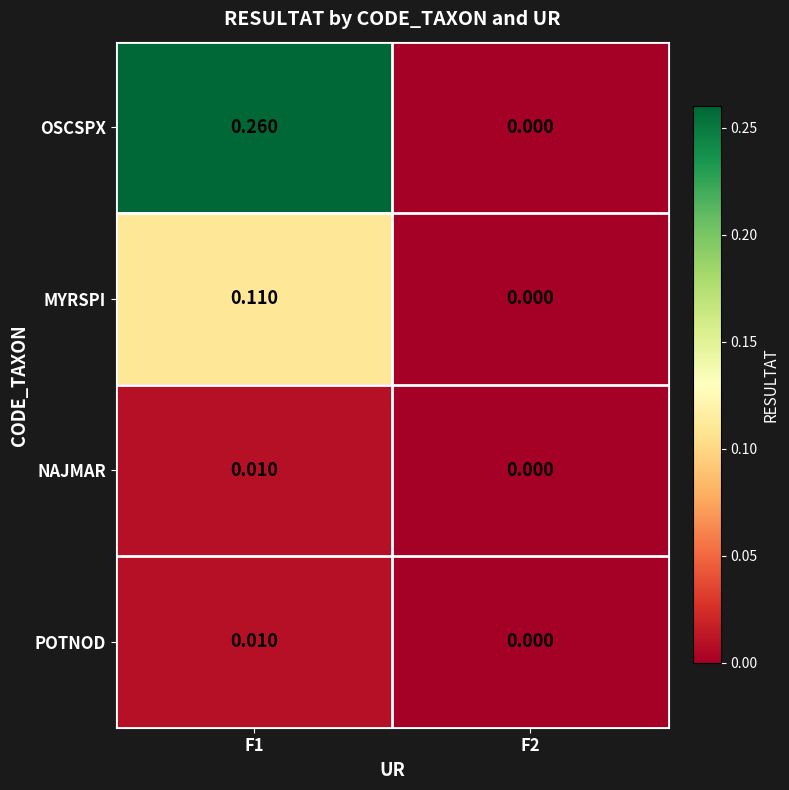

Is the value of OSCSPX at F1 greater than the value of POTNOD at F1?

Yes